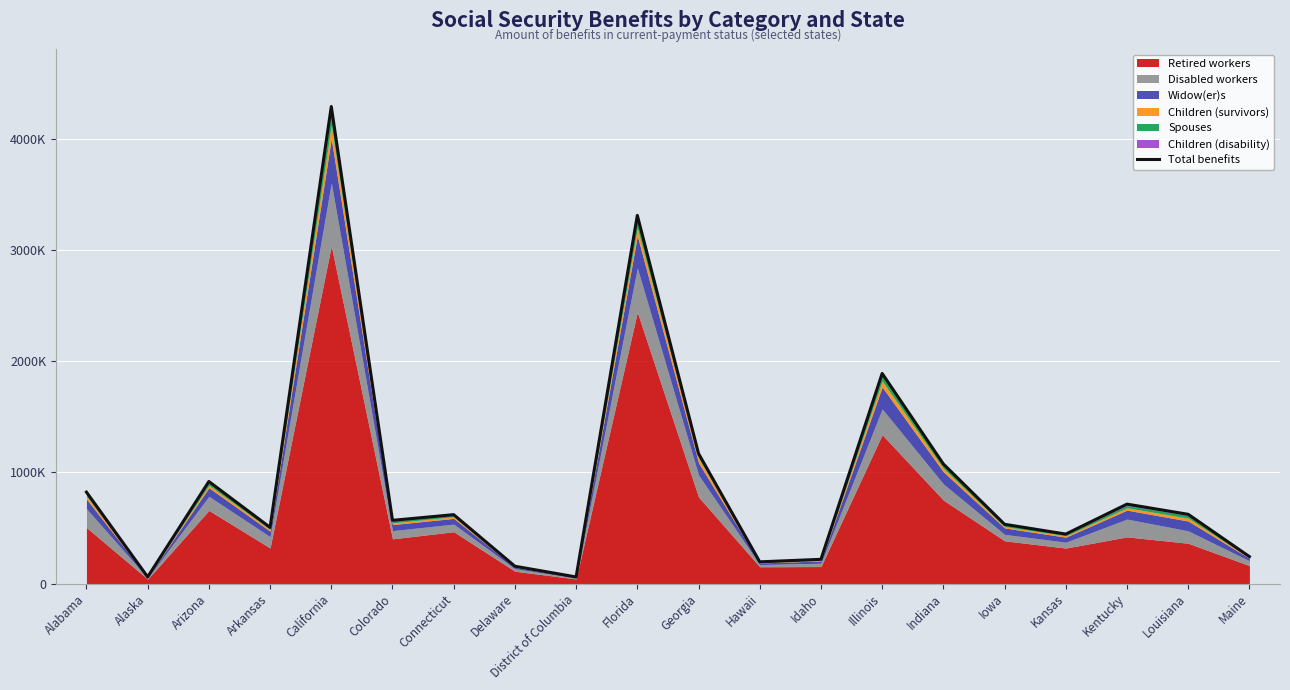

What is the label of the 7th point from the right?

Illinois